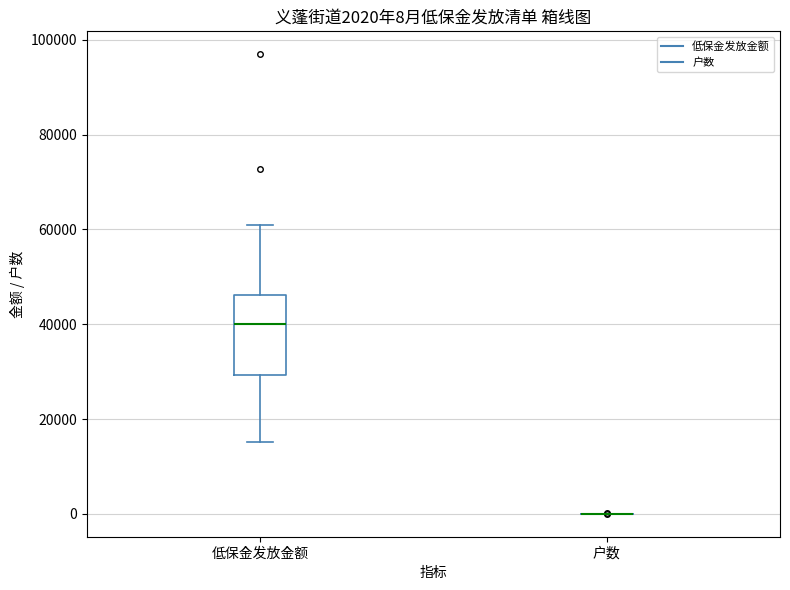

Comparing the boxes themselves (not the whiskers), which one is the tallest?

低保金发放金额